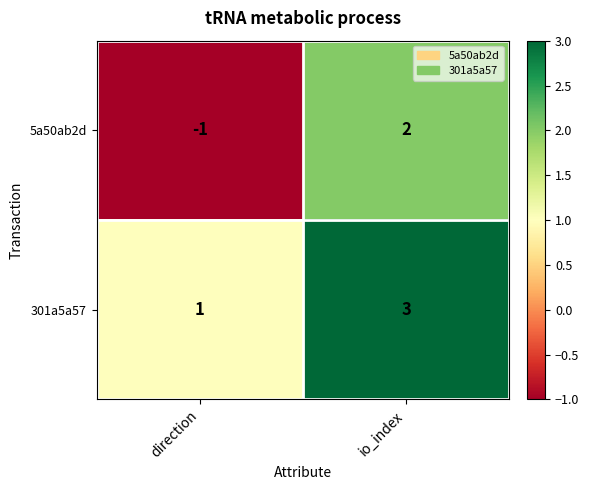

The 5a50ab2d series shows -1 at direction. True or false?

True